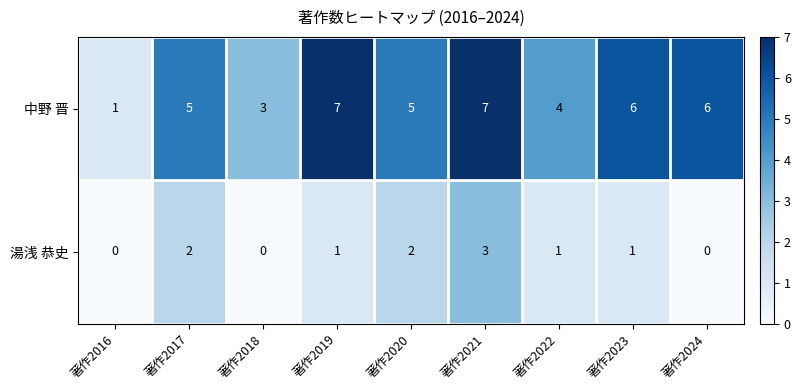

How many 中野 晋 values are between 4 and 6?

5